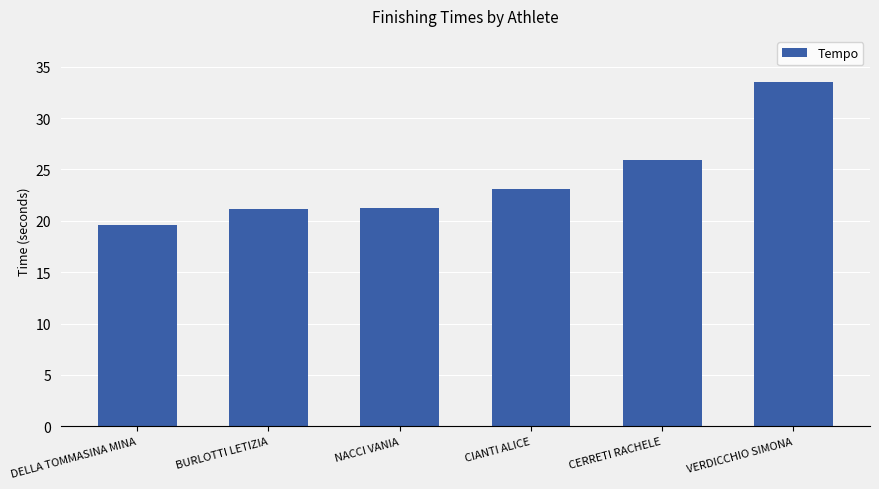

At which category does the chart reach its minimum across all series?

DELLA TOMMASINA MINA